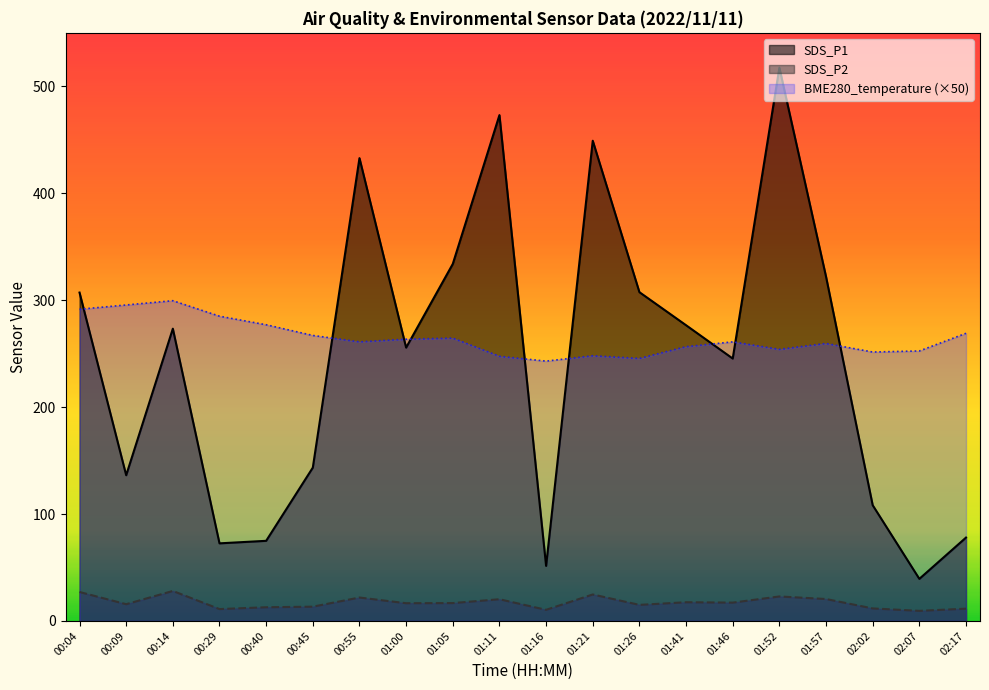

What position from the right is 00:29?

17